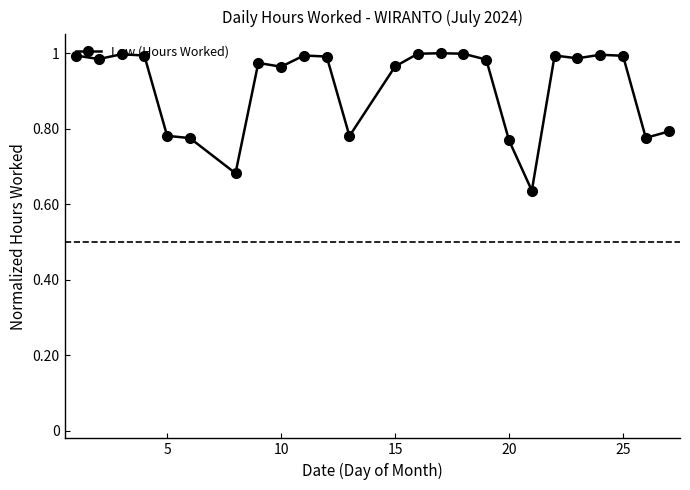

What is the difference between the maximum and second lowest values?

0.3